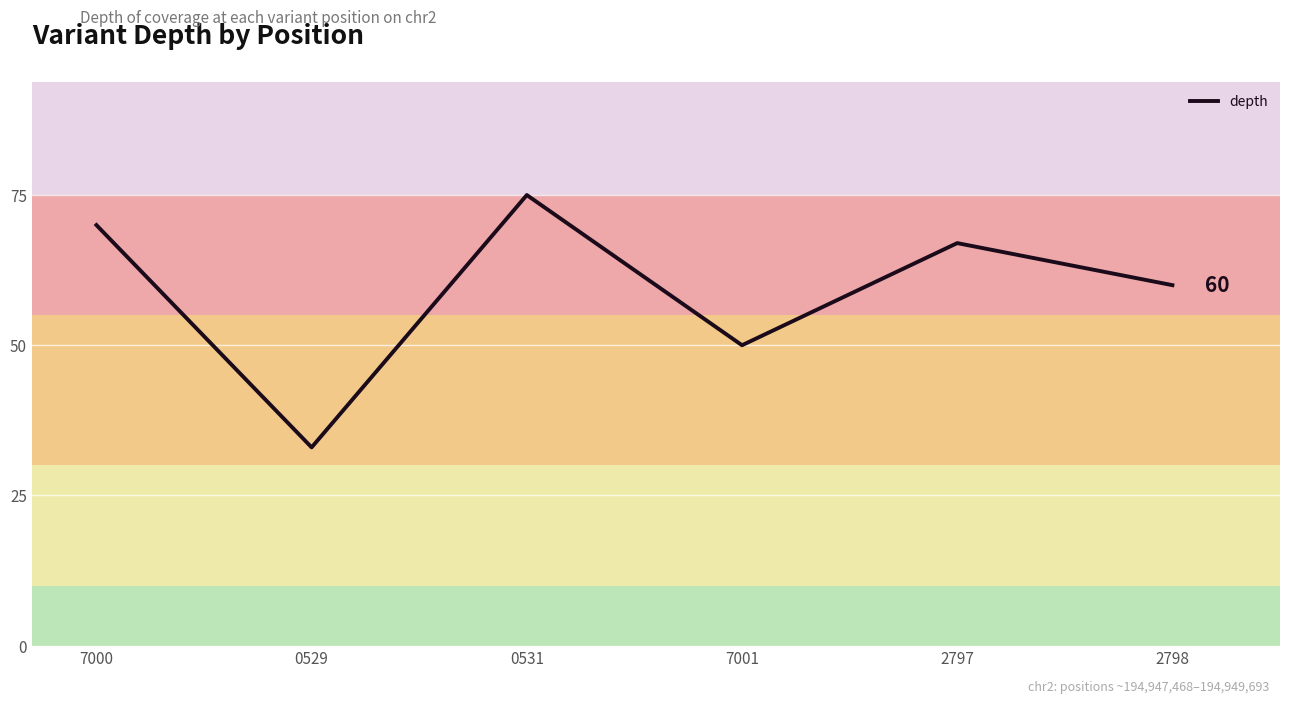

At which category does the chart reach its peak across all series?

0531